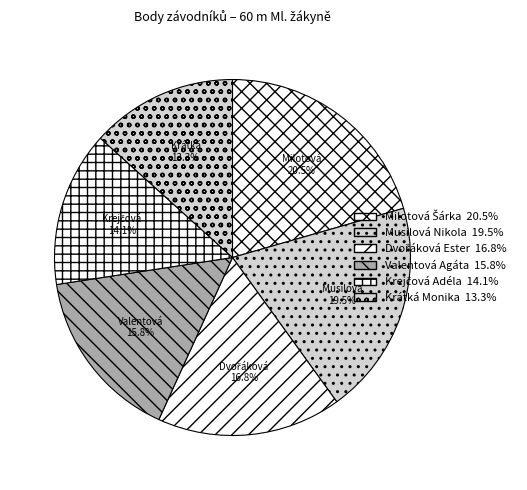

To the nearest percent, what percentage of the pie is Dvořáková Ester?

17%